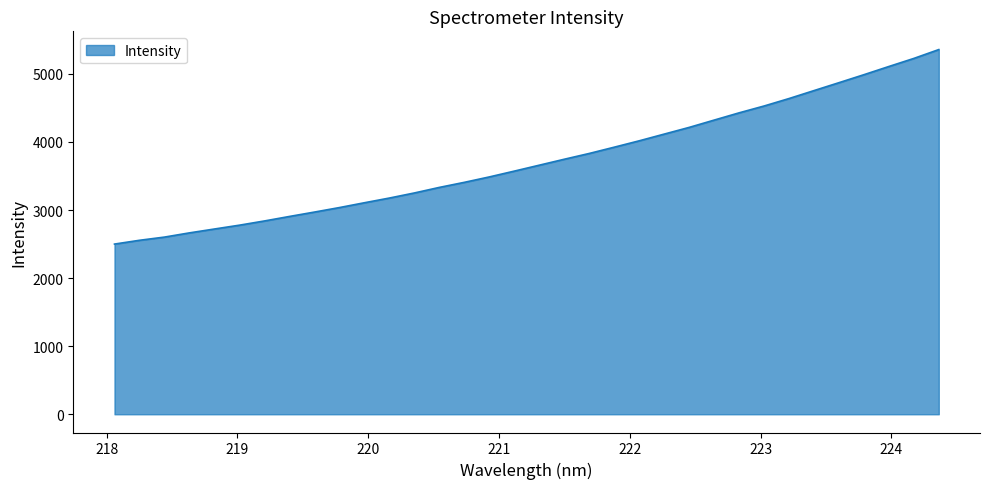

What is the difference between the maximum and minimum values?

2857.5